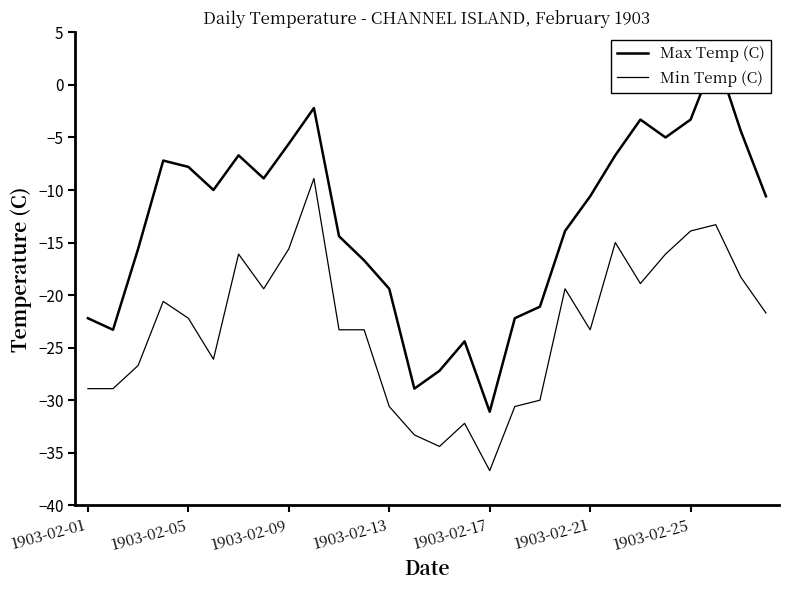

Which category has the highest value in the Min Temp (C) series?

9